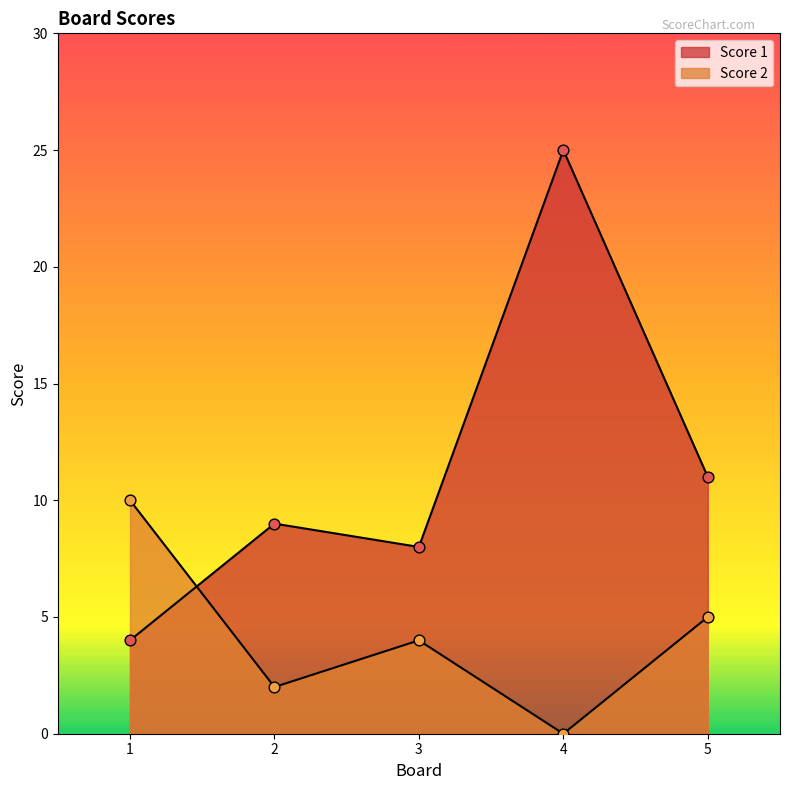

Which series reaches the maximum Y coordinate?

Score 1